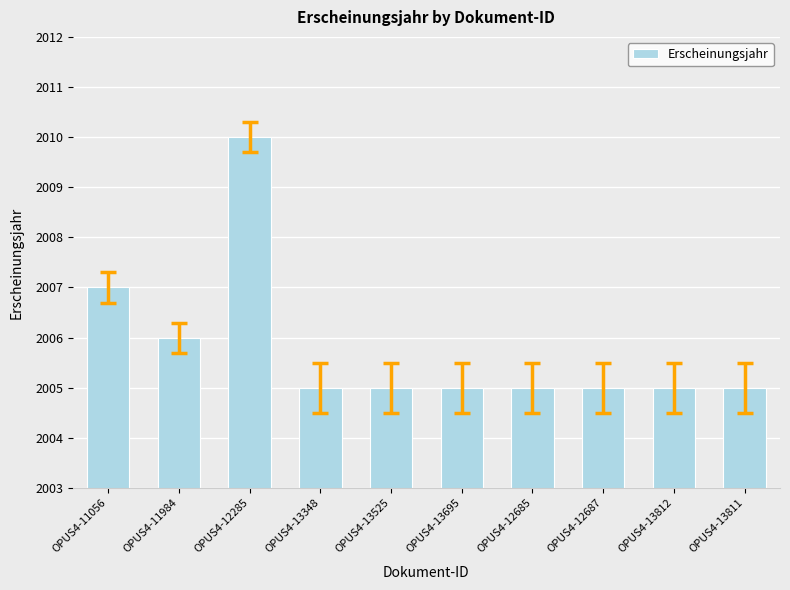

Are the bars horizontal?

No